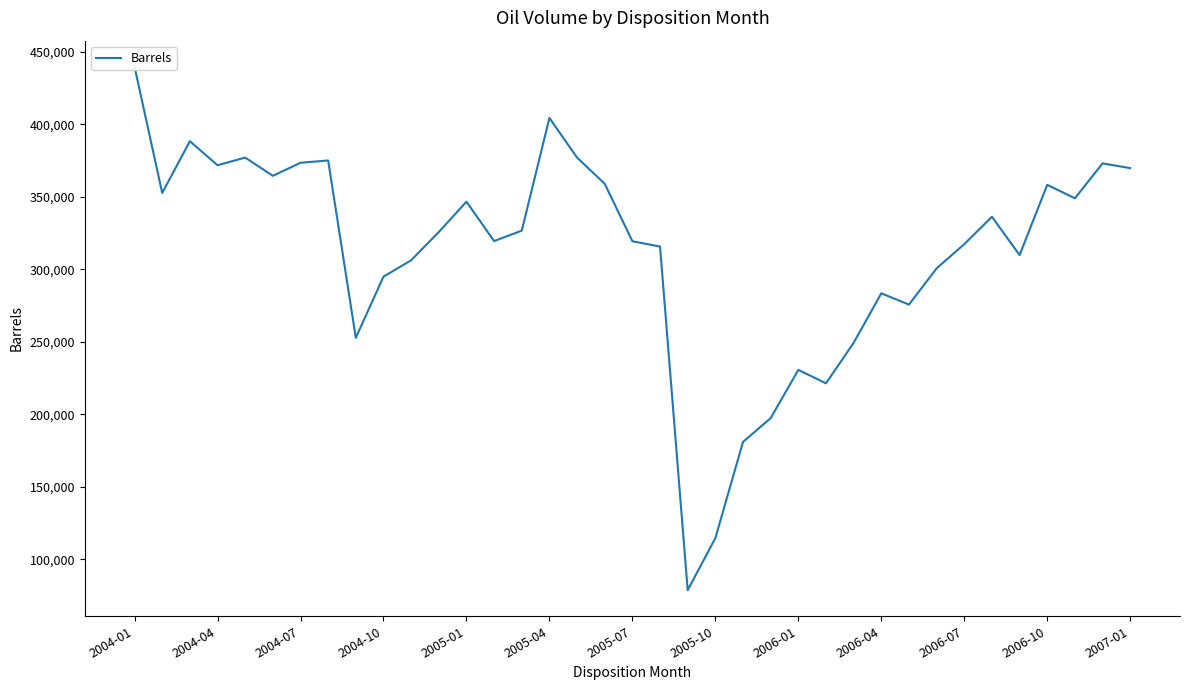

What is the average value?

311708.5